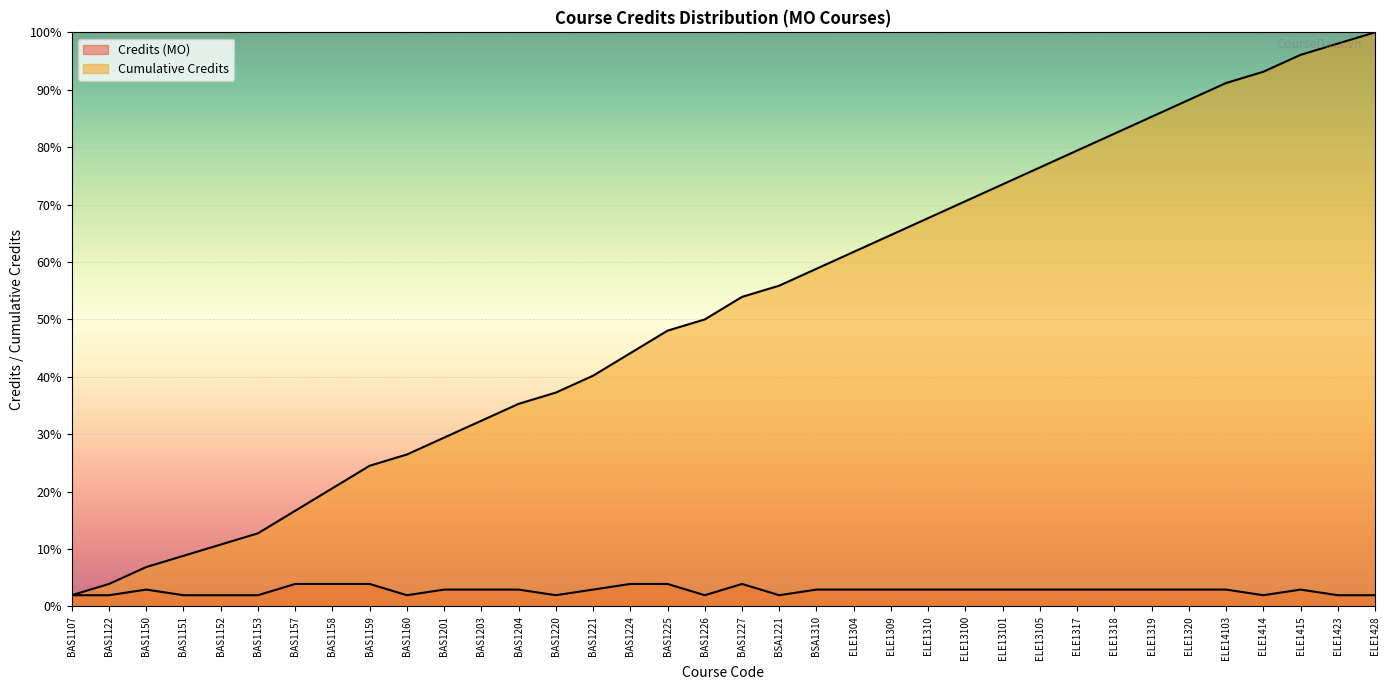

Between BAS1201 and BAS1221, which series saw the biggest shift?

Cumulative Credits